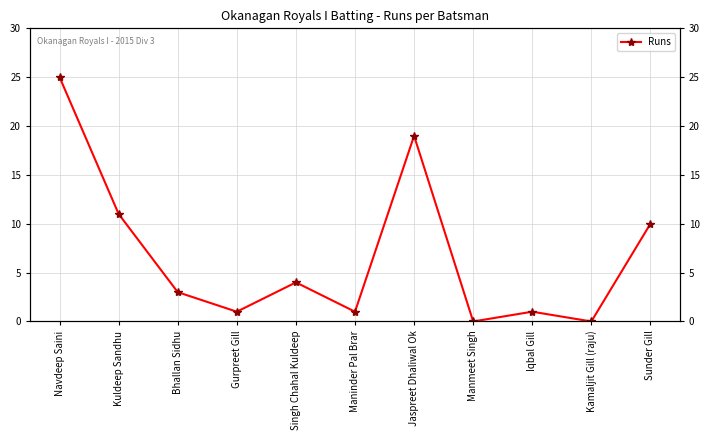

What is the sum of the values at Manmeet Singh and Maninder Pal Brar?

1